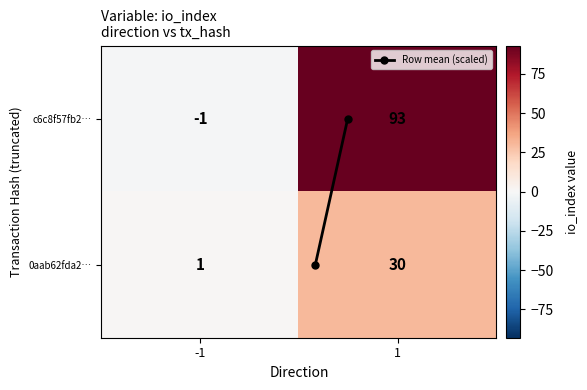

Which series has the largest range (max minus min)?

c6c8f57fb2…